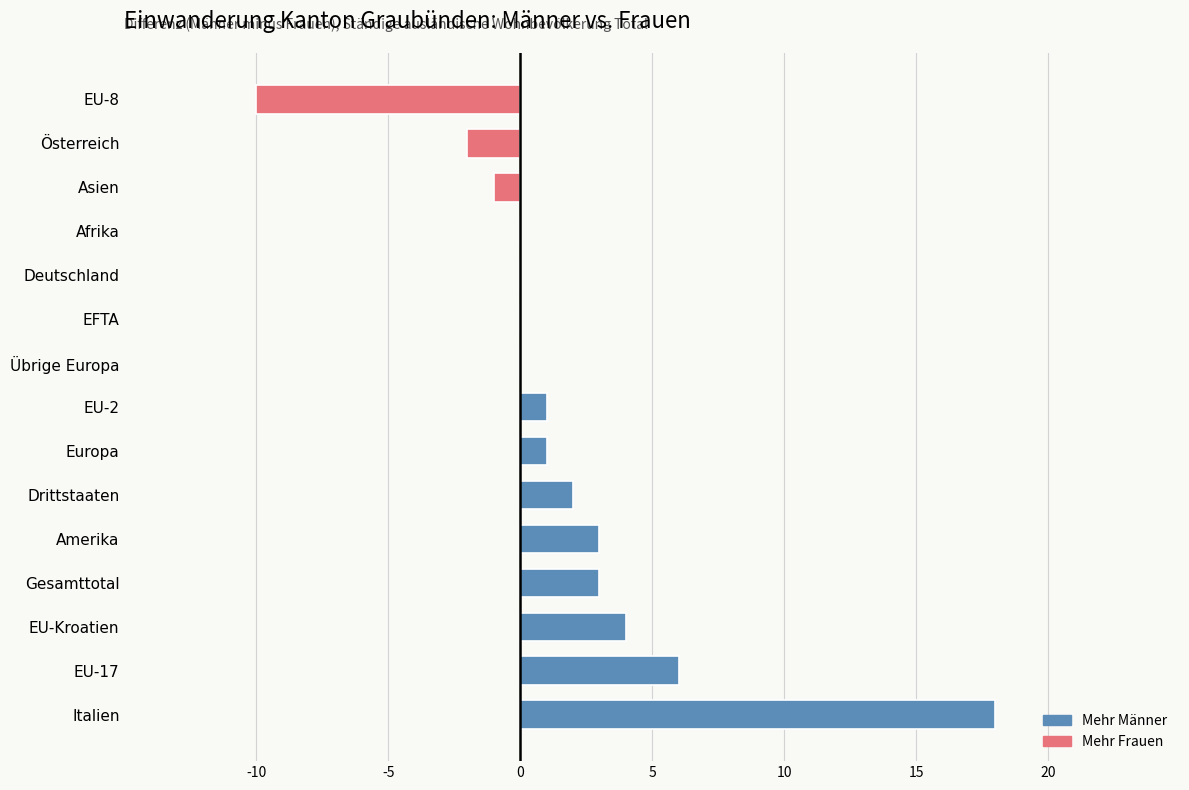

What is the sum of all values?

25